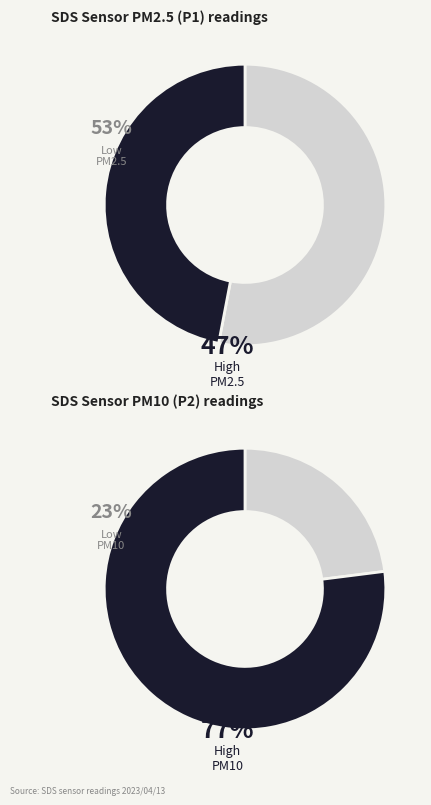

Rank the series by their average value, from lowest to highest.

SDS_P2, SDS_P1